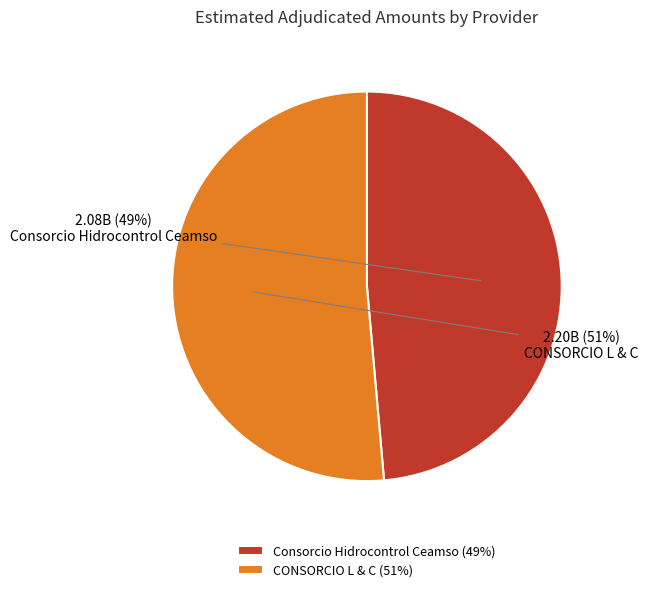

To the nearest percent, what portion does Consorcio Hidrocontrol Ceamso represent?

49%